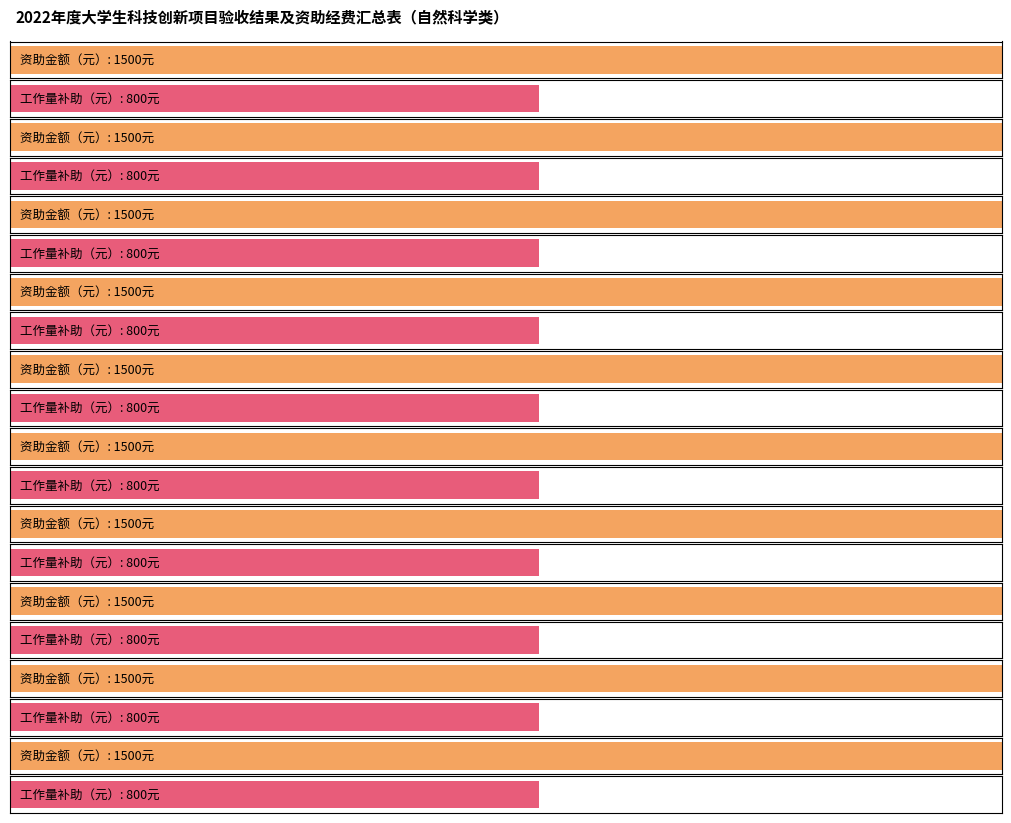

How many bars are there in each group?

2